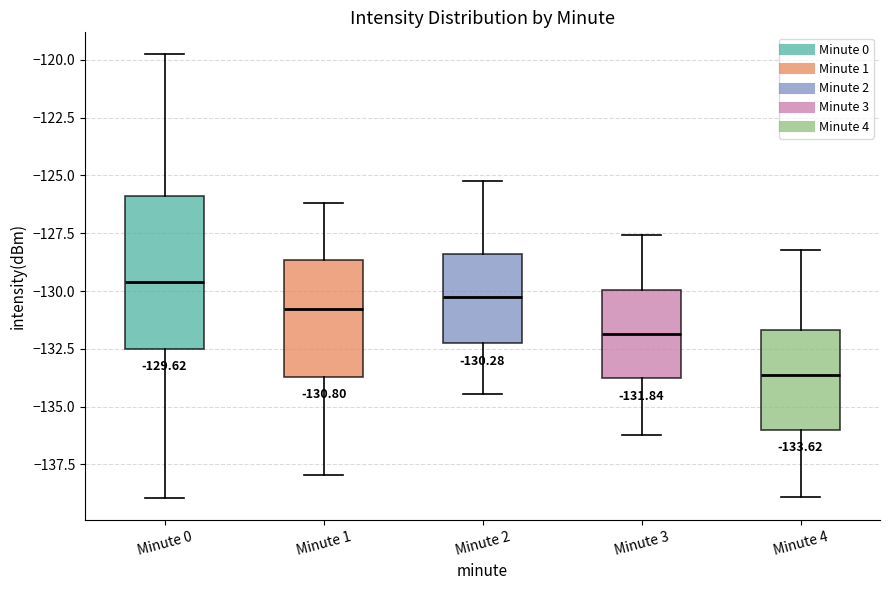

Which box has the highest median line?

Minute 0